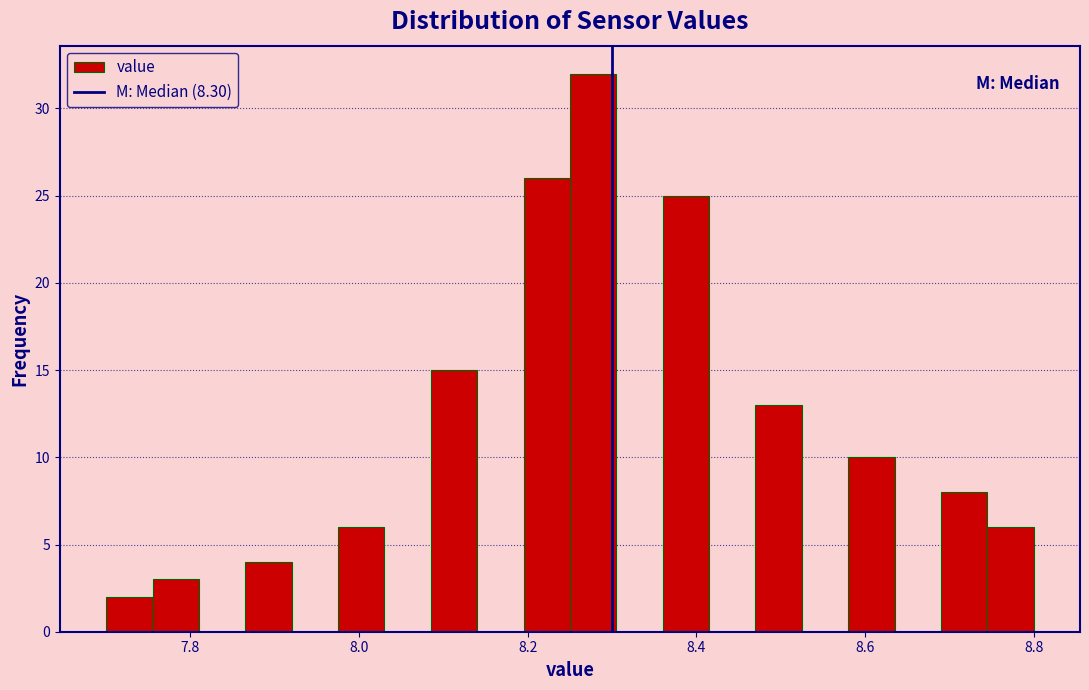

Read against the x-axis, roughly where is the centre of the tallest bar?

8.28